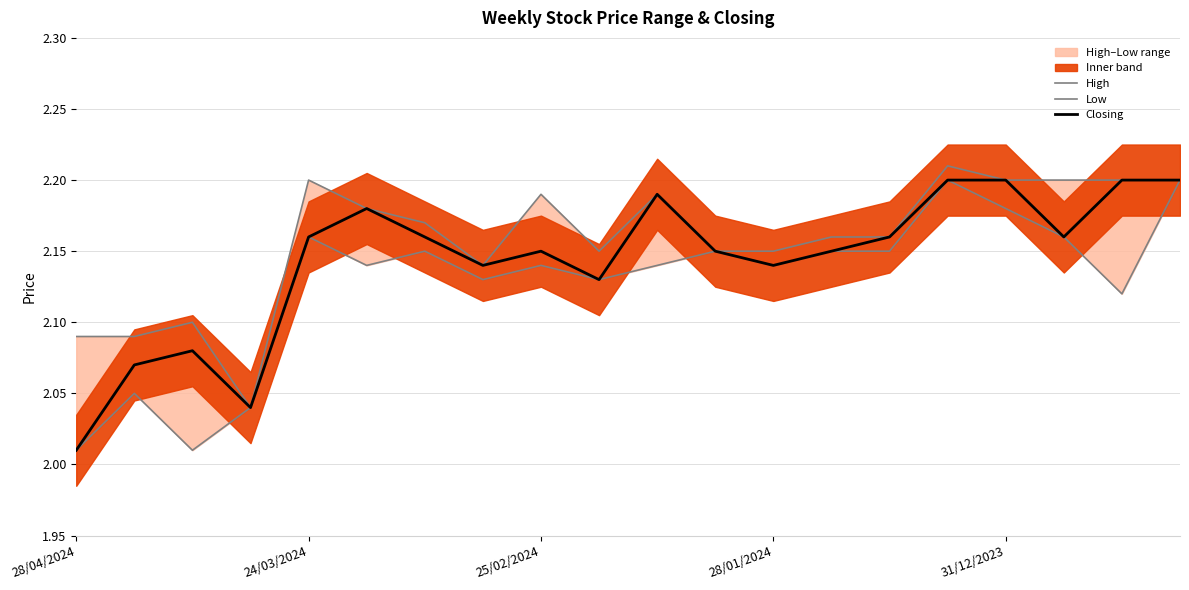

Where is Closing nearest to the value 2?

28/04/2024